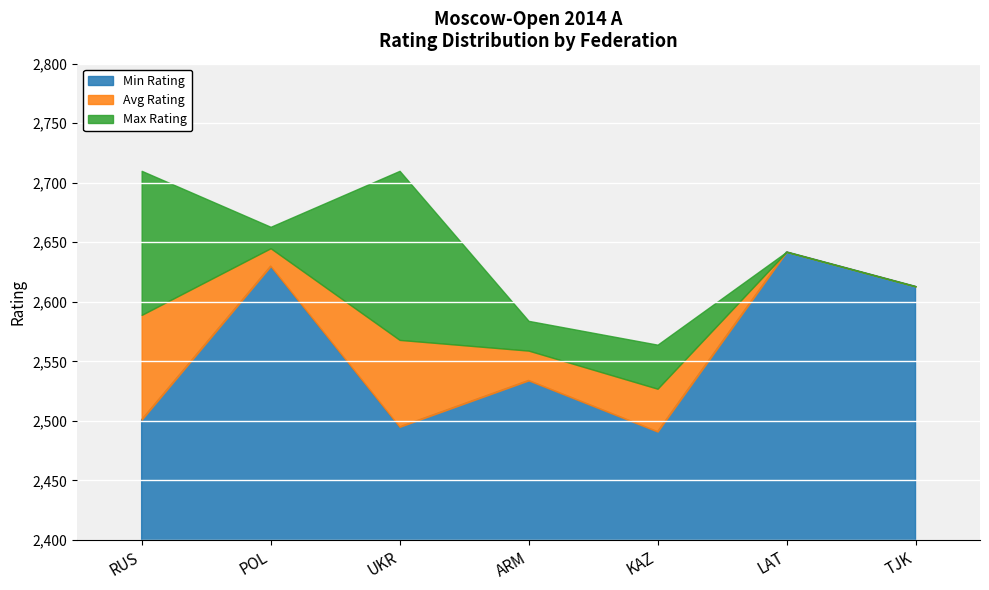

Reading right to left, transcribe all the data shown in this chart.

Max Rating: 2613	2642	2564	2584	2710	2663	2710
Avg Rating: 2613	2642	2527	2559	2568	2645	2589
Min Rating: 2613	2642	2491	2534	2495	2630	2501